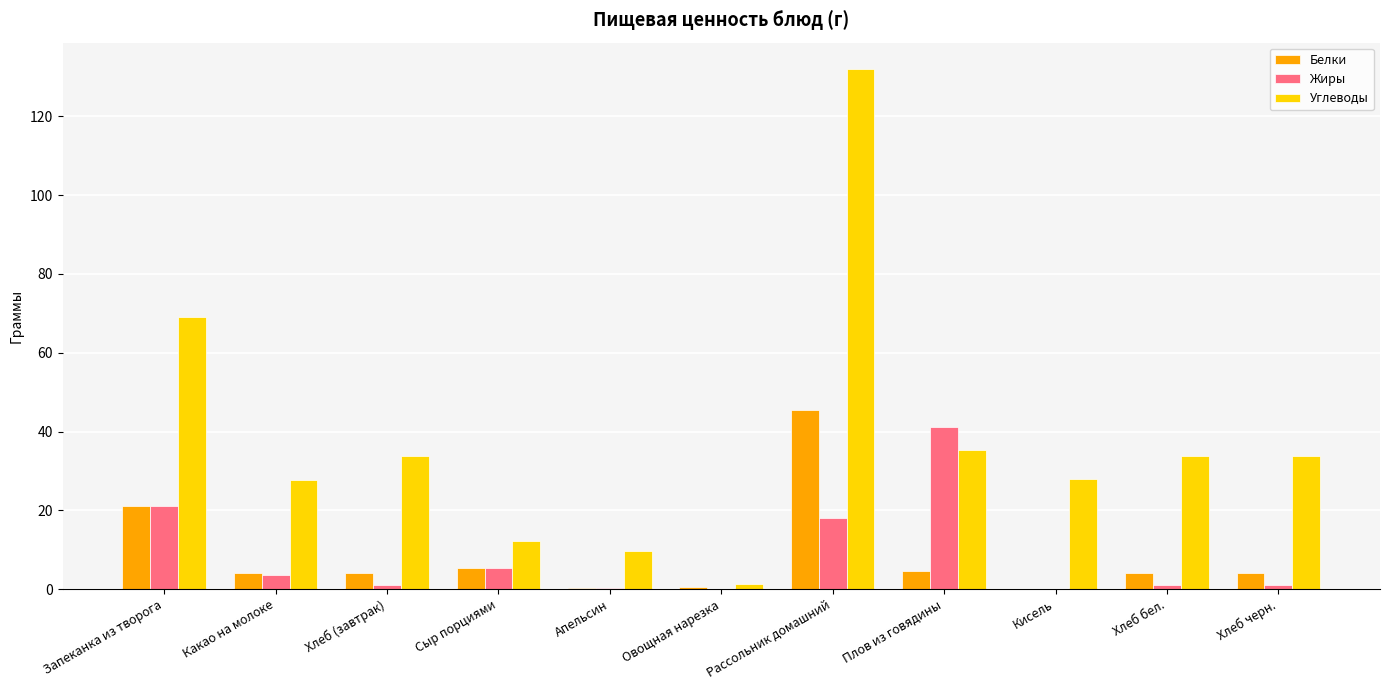

What value does the Белки series have at Сыр порциями?

5.3